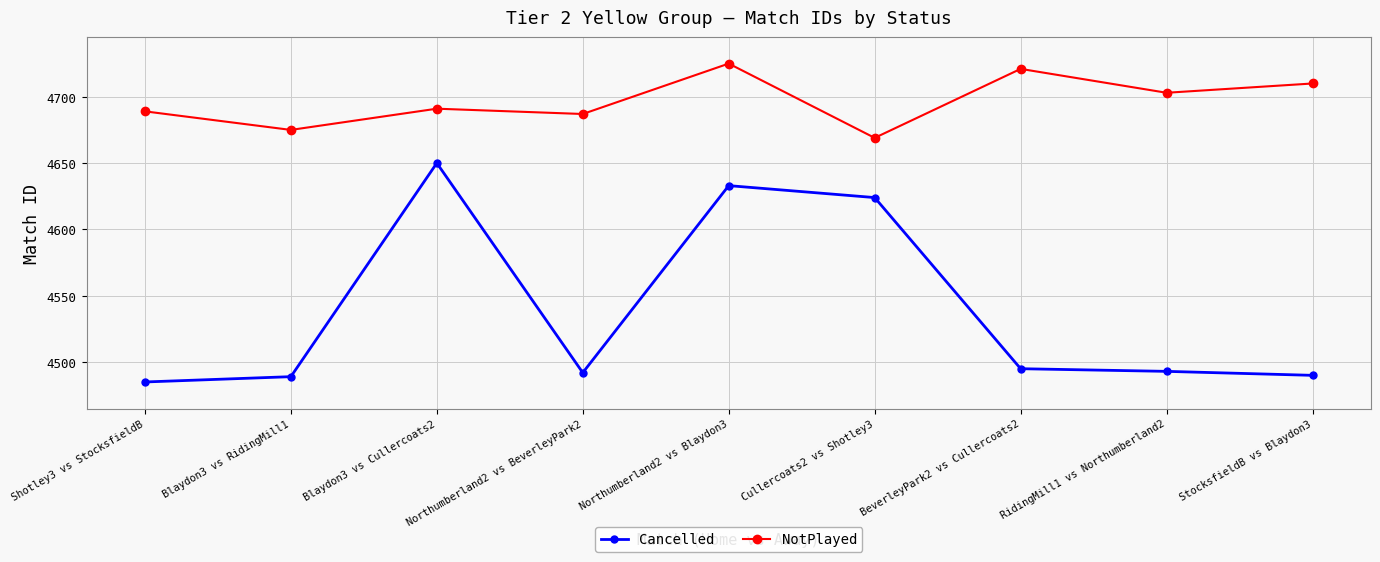

Which series changed the most between Blaydon3 vs RidingMill1 and BeverleyPark2 vs Cullercoats2?

NotPlayed